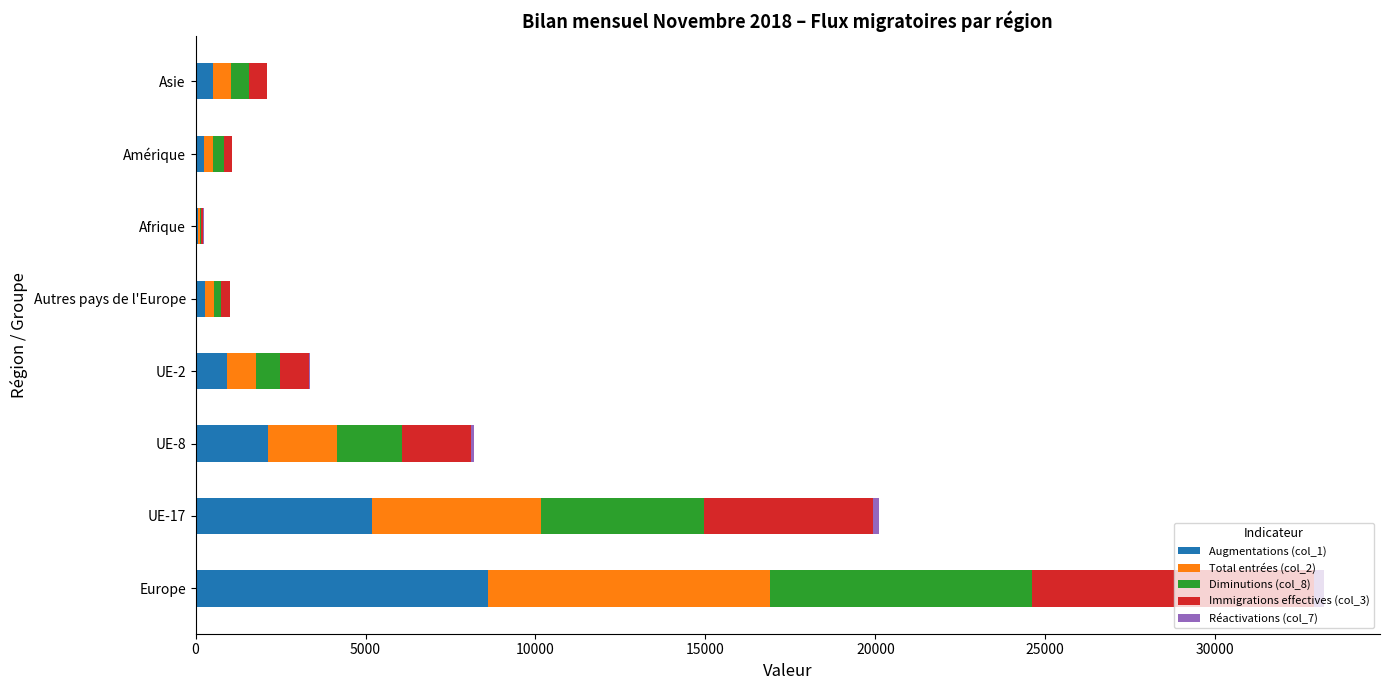

At which category is the sum across all series the highest?

Europe